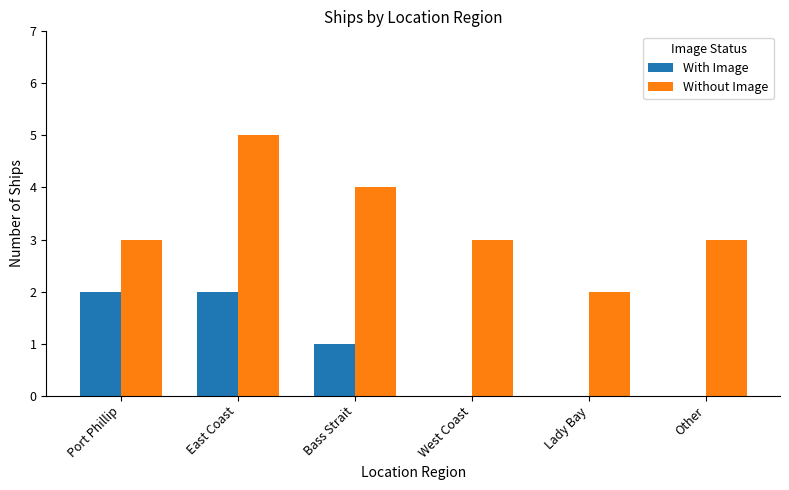

How many groups of bars are there?

6